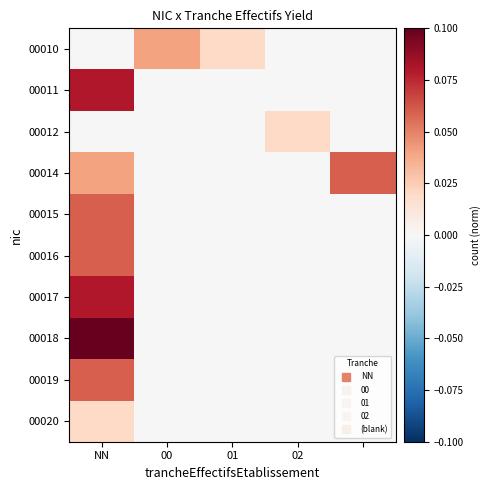

Reading left to right, transcribe all the data shown in this chart.

00010: 0.0	0.0	0.0	0.0	0.0
00011: 0.1	0.0	0.0	0.0	0.0
00012: 0.0	0.0	0.0	0.0	0.0
00014: 0.0	0.0	0.0	0.0	0.1
00015: 0.1	0.0	0.0	0.0	0.0
00016: 0.1	0.0	0.0	0.0	0.0
00017: 0.1	0.0	0.0	0.0	0.0
00018: 0.1	0.0	0.0	0.0	0.0
00019: 0.1	0.0	0.0	0.0	0.0
00020: 0.0	0.0	0.0	0.0	0.0